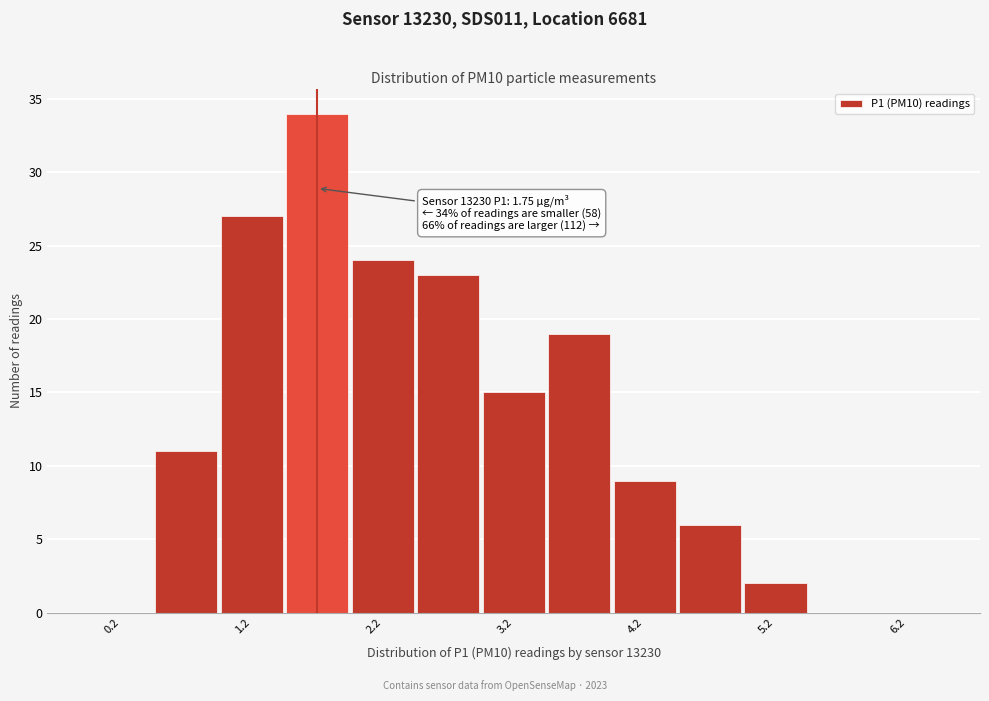

Which range on the x-axis has the tallest bar?

1.5 to 2.0